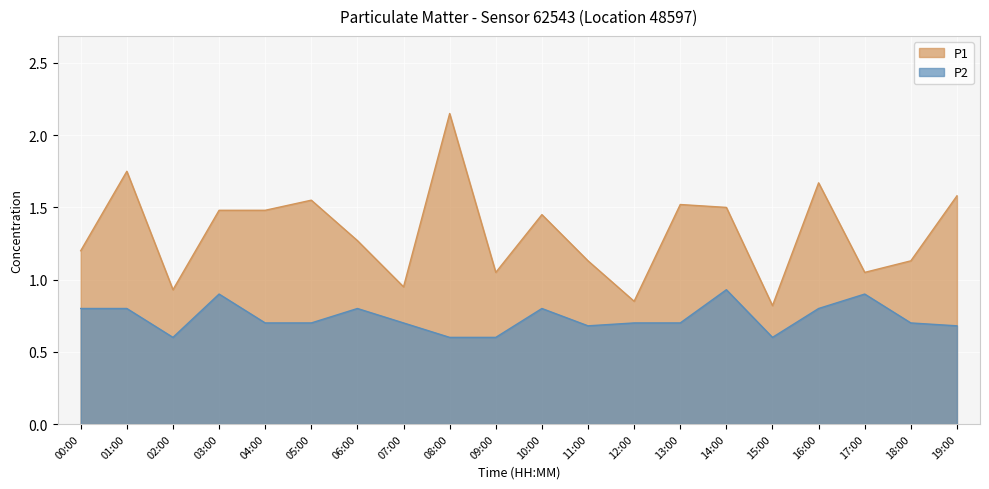

Reading right to left, transcribe all the data shown in this chart.

P1: 19:00=1.6	18:00=1.1	17:00=1.1	16:00=1.7	15:00=0.8	14:00=1.5	13:00=1.5	12:00=0.8	11:00=1.1	10:00=1.4	09:00=1.1	08:00=2.1	07:00=0.9	06:00=1.3	05:00=1.6	04:00=1.5	03:00=1.5	02:00=0.9	01:00=1.8	00:00=1.2
P2: 19:00=0.7	18:00=0.7	17:00=0.9	16:00=0.8	15:00=0.6	14:00=0.9	13:00=0.7	12:00=0.7	11:00=0.7	10:00=0.8	09:00=0.6	08:00=0.6	07:00=0.7	06:00=0.8	05:00=0.7	04:00=0.7	03:00=0.9	02:00=0.6	01:00=0.8	00:00=0.8